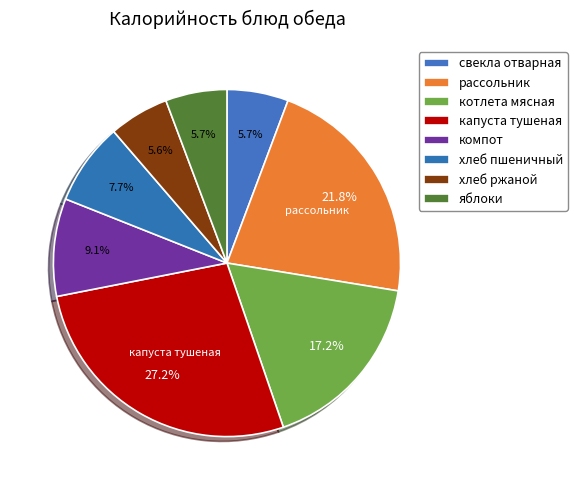

How many segments does this pie chart have?

8